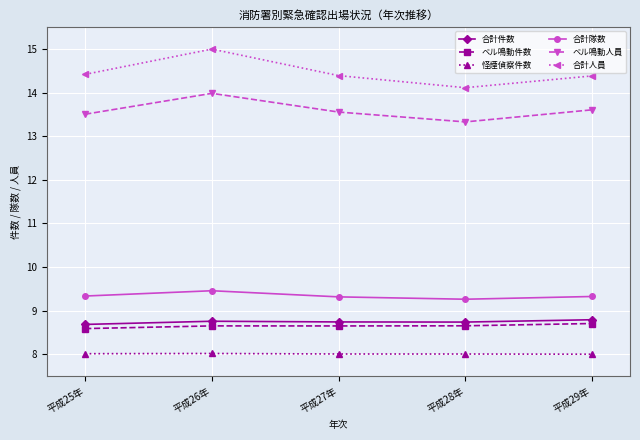

At which category is the sum across all series the highest?

平成26年